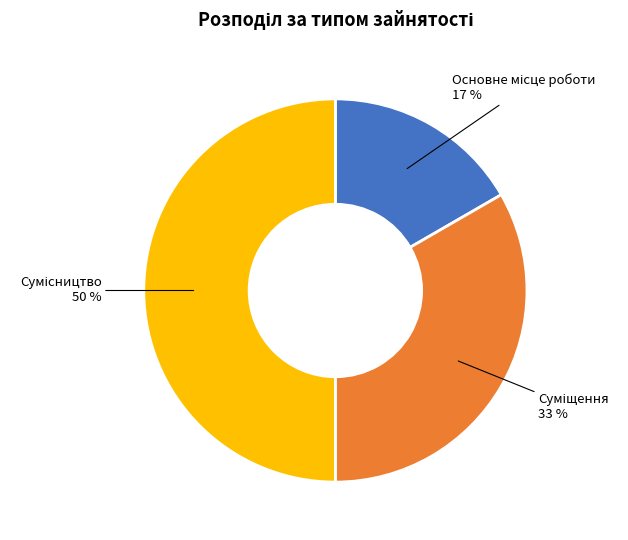

To the nearest percent, what is the average slice percentage?

33%